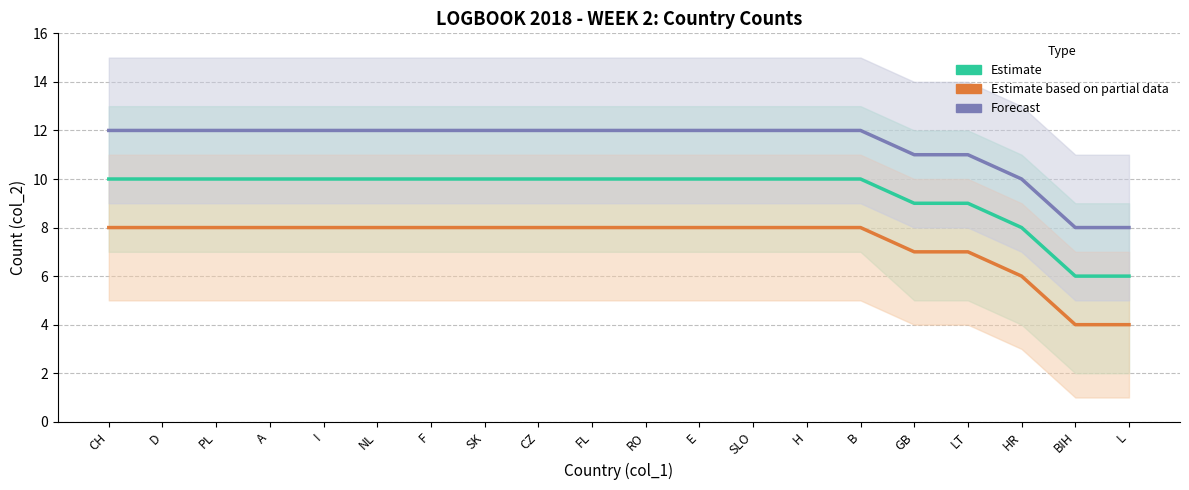

Between H and HR, which is larger?

H